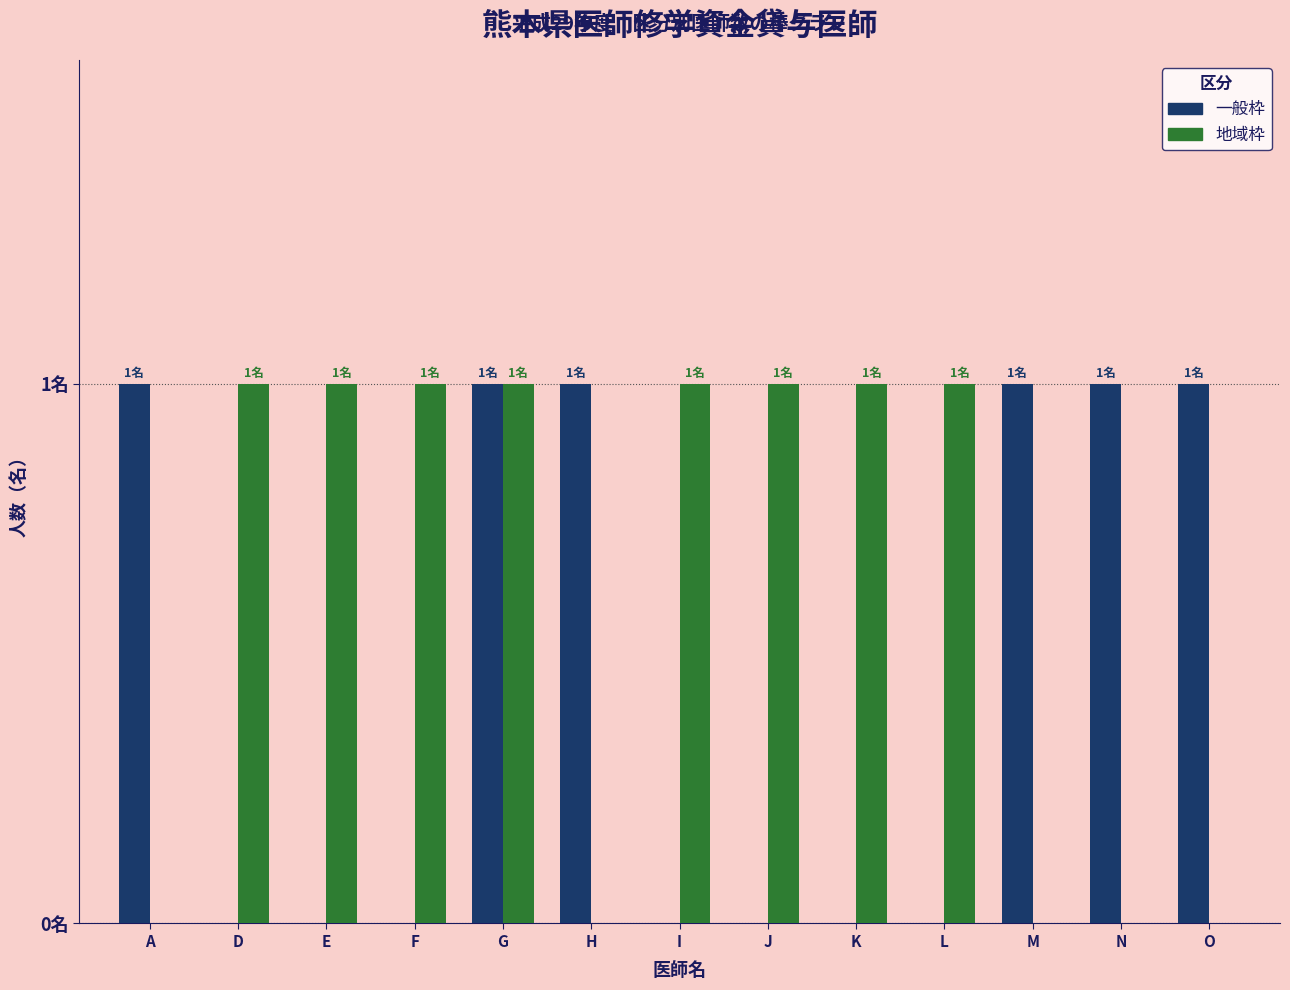

List the series in order of their overall mean, lowest first.

一般枠, 地域枠